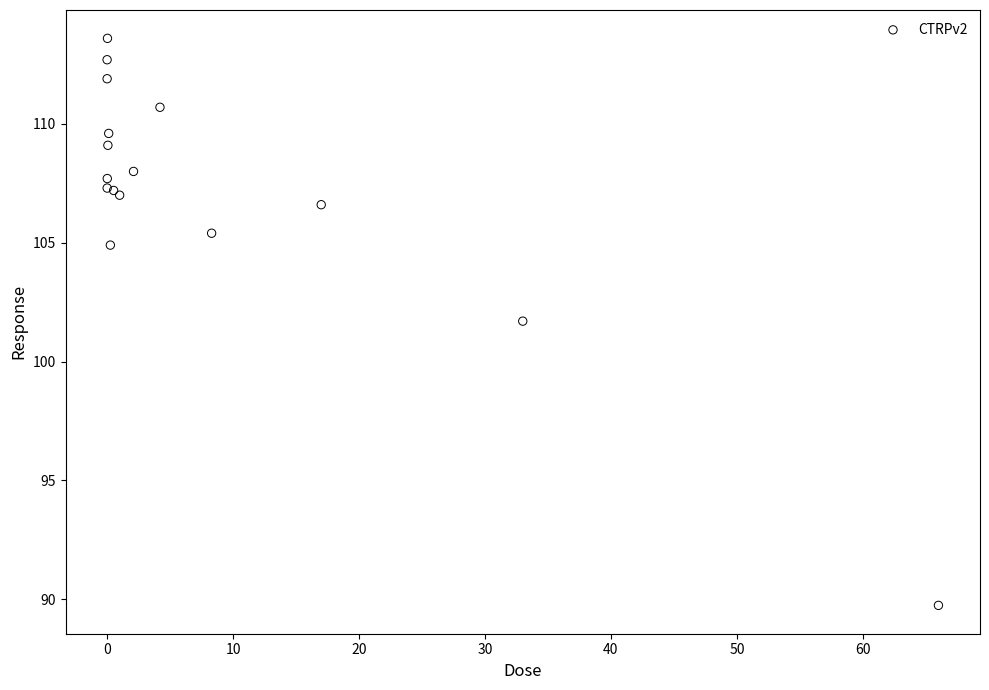

What Y value in the scatter plot is closest to 101?

101.7